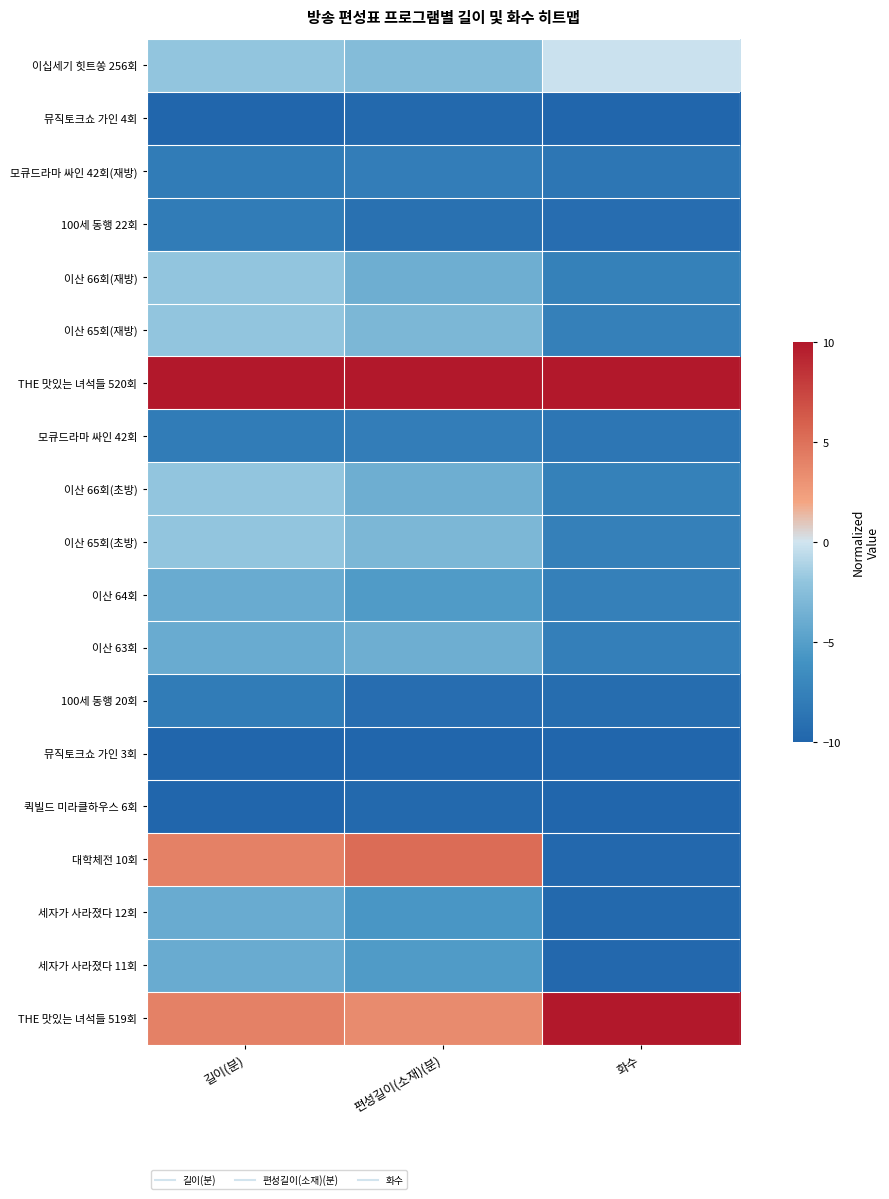

What is the difference between the highest and lowest values at 편성길이(소재)(분)?

20.0